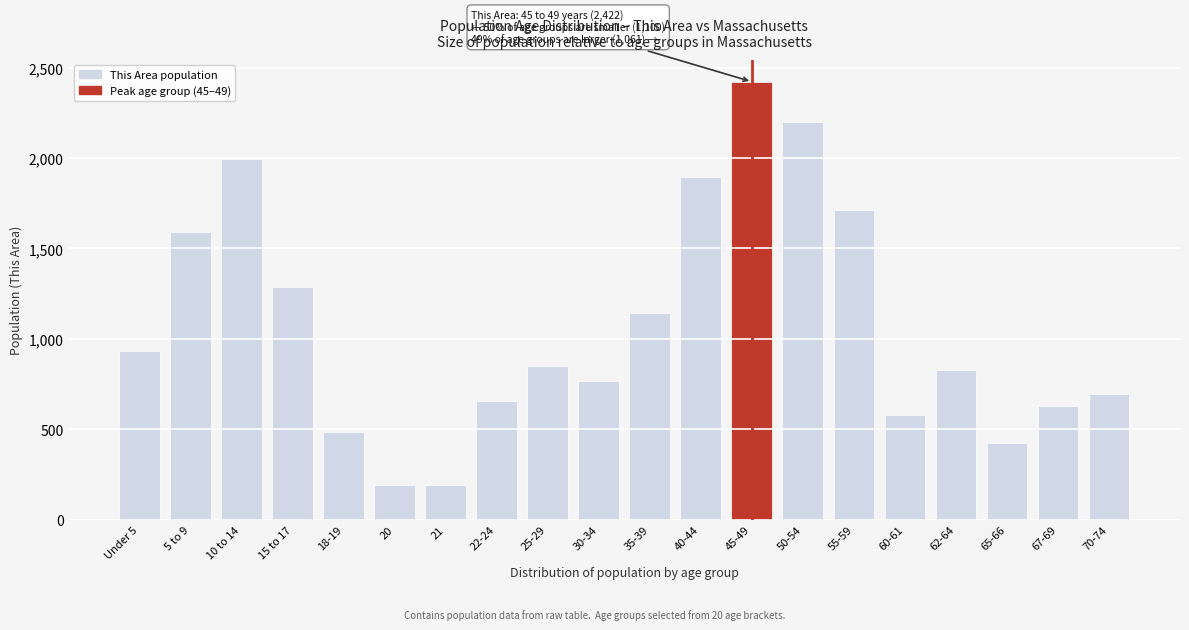

Between 25-29 and 67-69, which is larger?

25-29